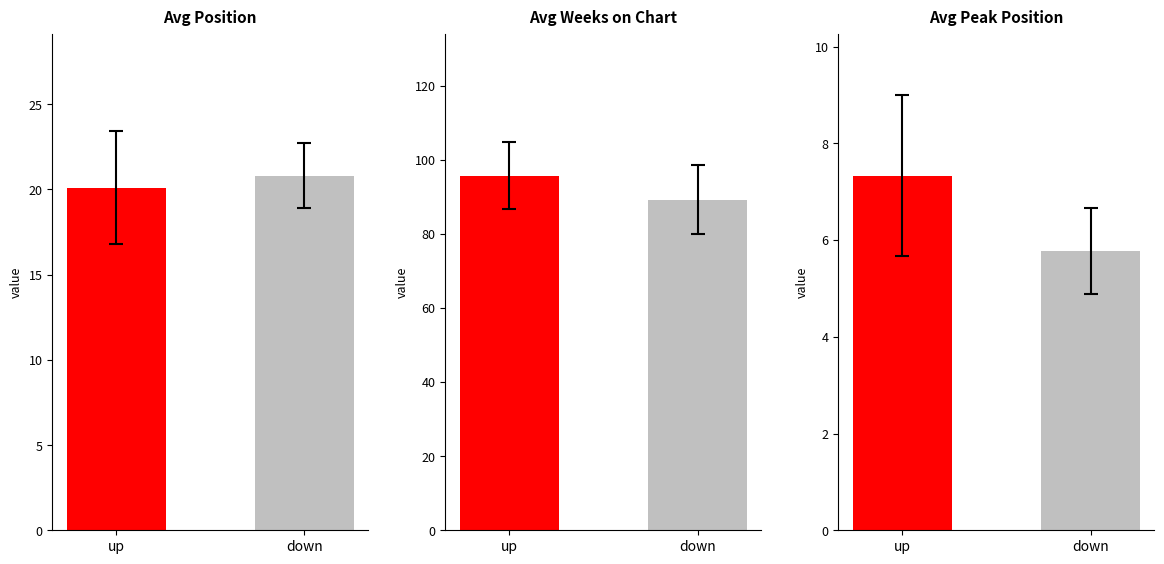

What are all the series names shown in the legend?

Avg Position, Avg Weeks on Chart, Avg Peak Position